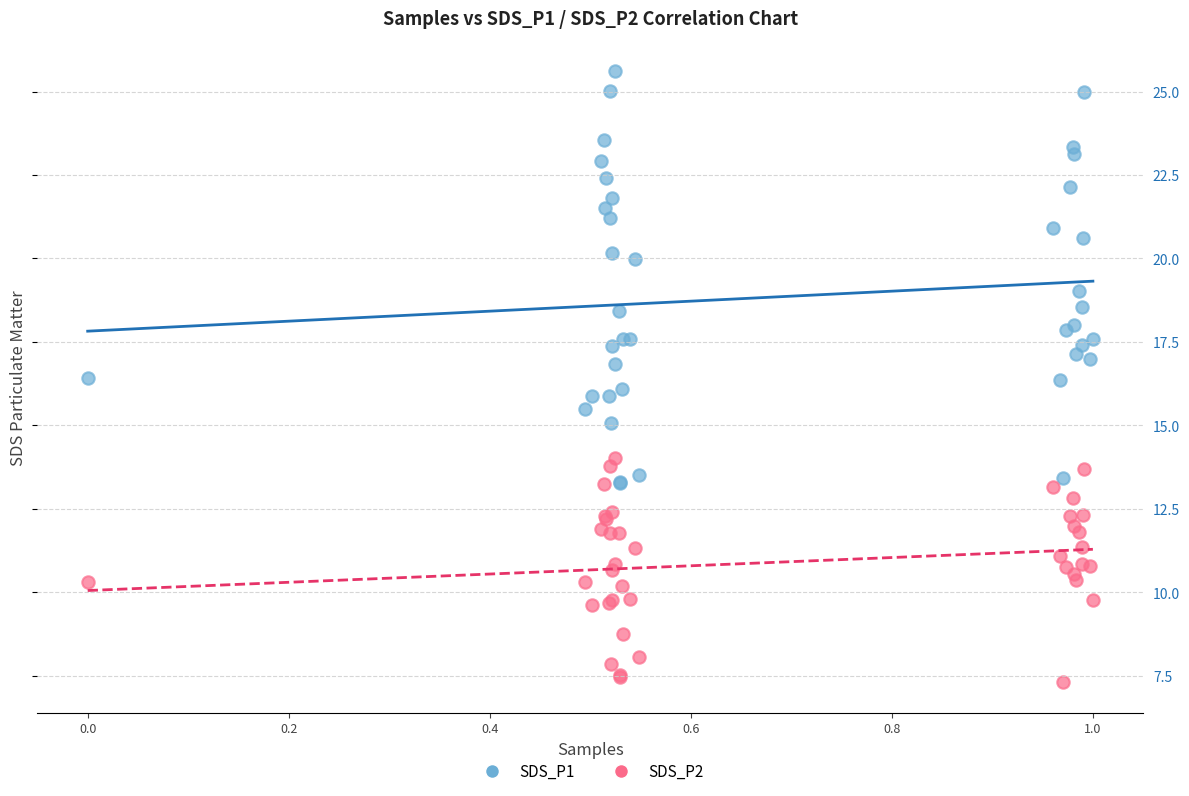

Which series contains the lowest Y value?

SDS_P2